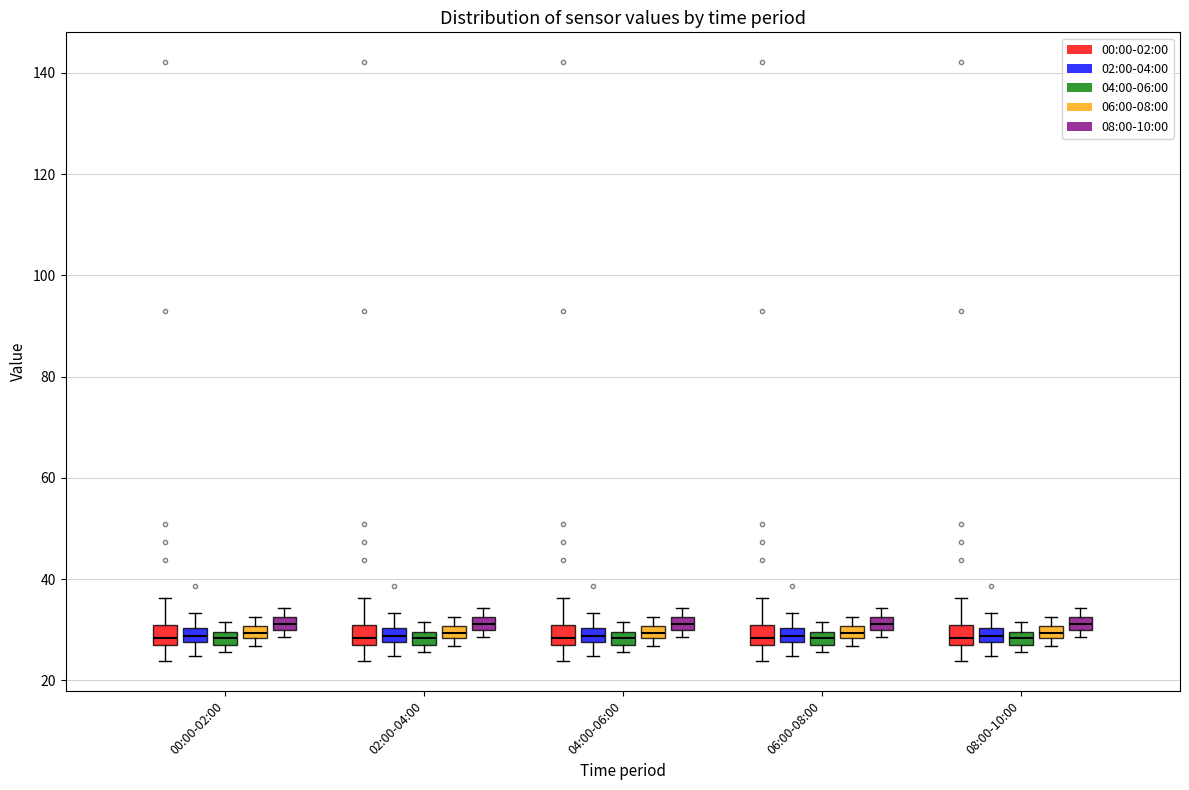

Where does the lower whisker of the box for 08:00-10:00 (00:00-02:00) end on the y-axis? The values are not printed on the chart, so give them approximately, as read against the axis.

24